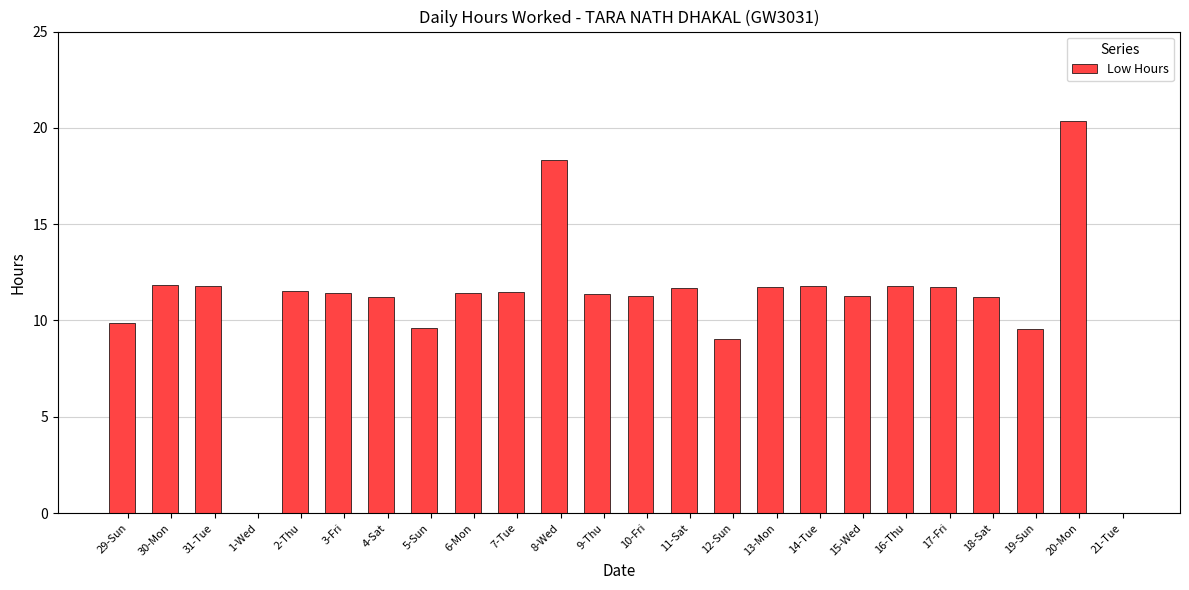

What is the change in value from 10-Fri to 12-Sun?

-2.2